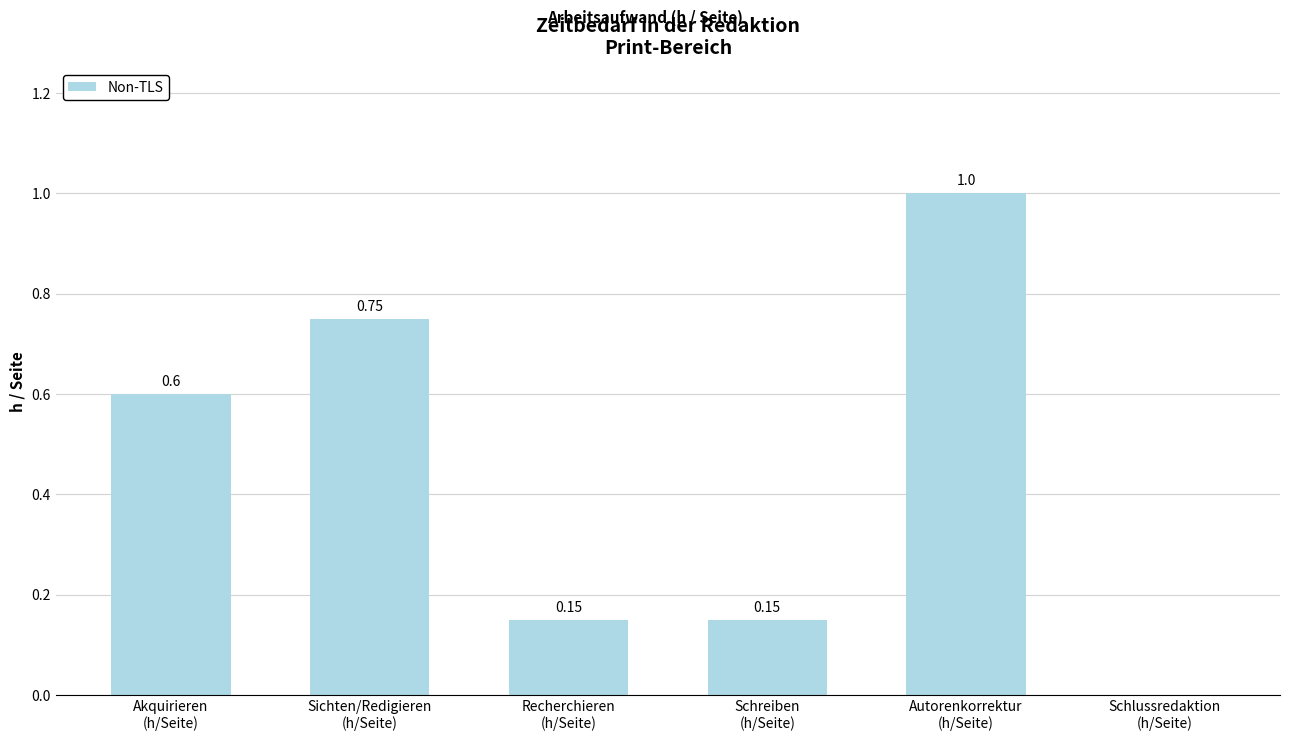

What is the sum of the values at Sichten/Redigieren
(h/Seite) and Schreiben
(h/Seite)?

0.9